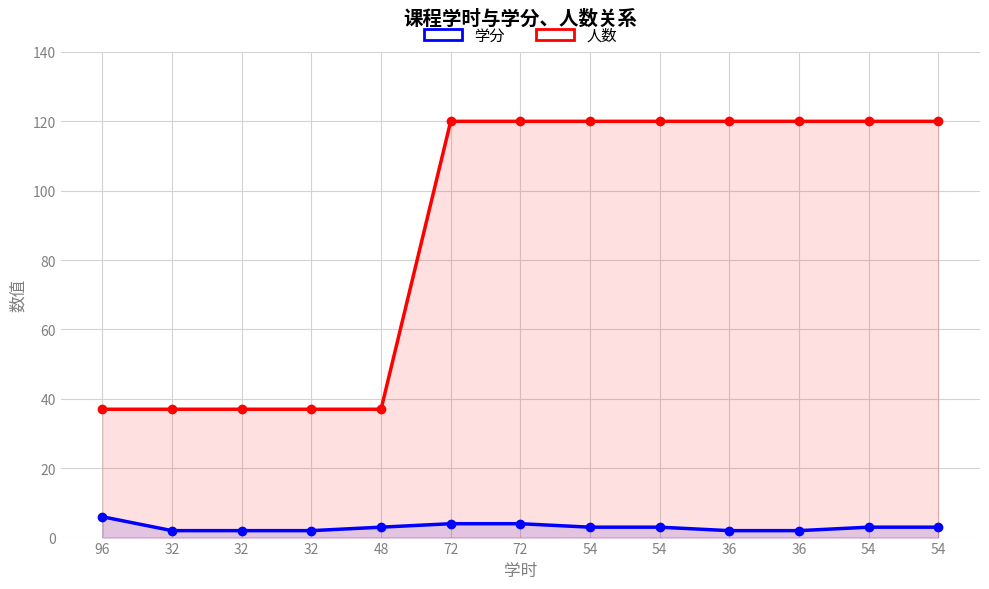

What is the label of the 2nd point from the left?

32